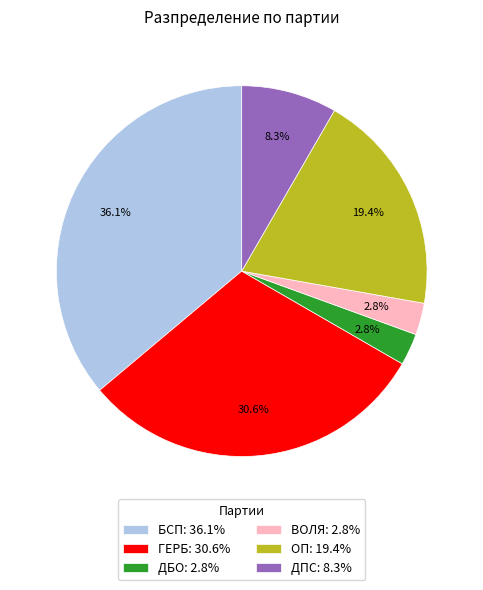

To the nearest percent, what is the average slice percentage?

17%